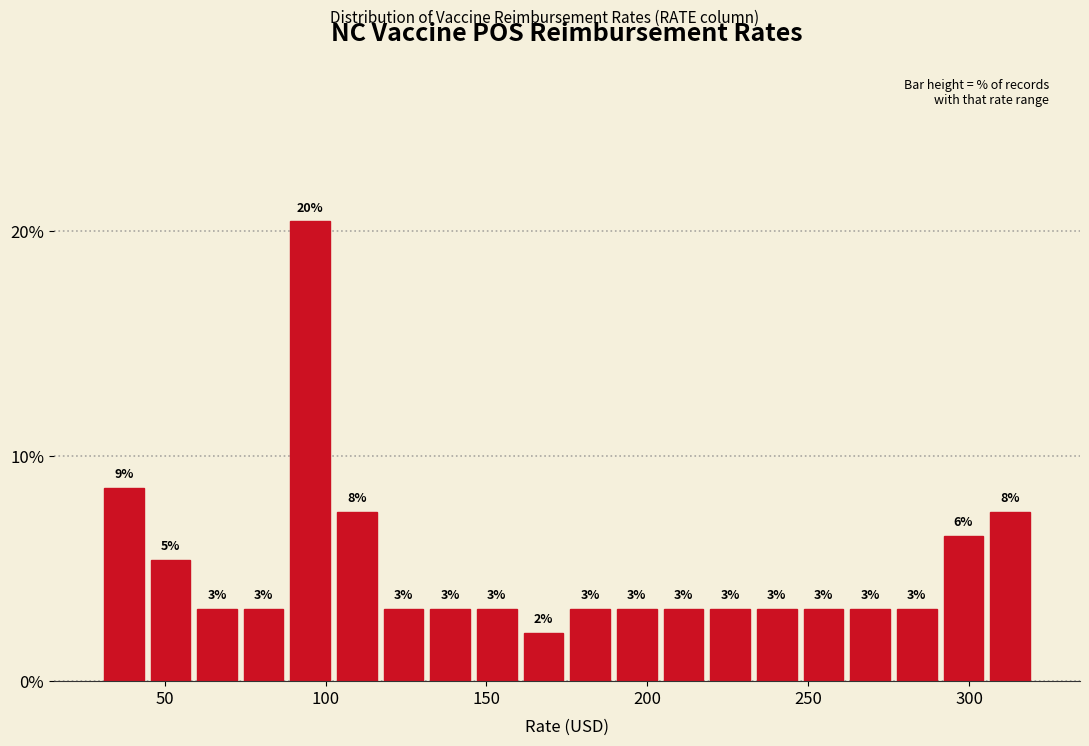

Around what value on the x-axis is the tallest bar? Give the approximate position of its centre, as read against the axis.

95